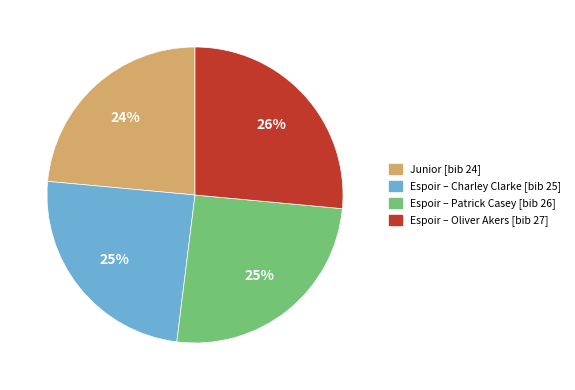

To the nearest percent, what portion does Espoir – Patrick Casey [bib 26] represent?

25%